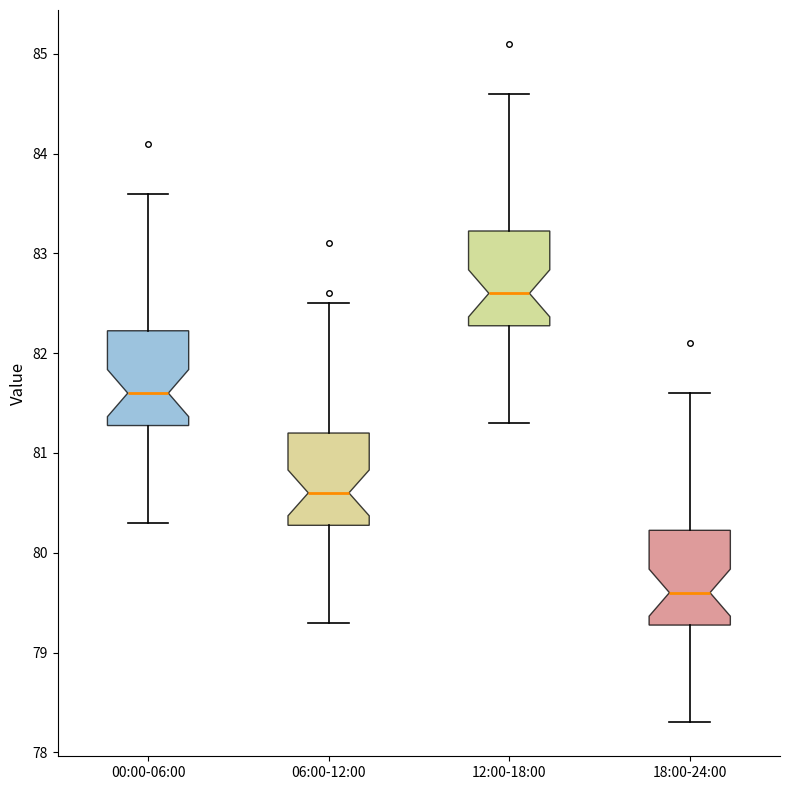

Which box's median line is the lowest?

18:00-24:00